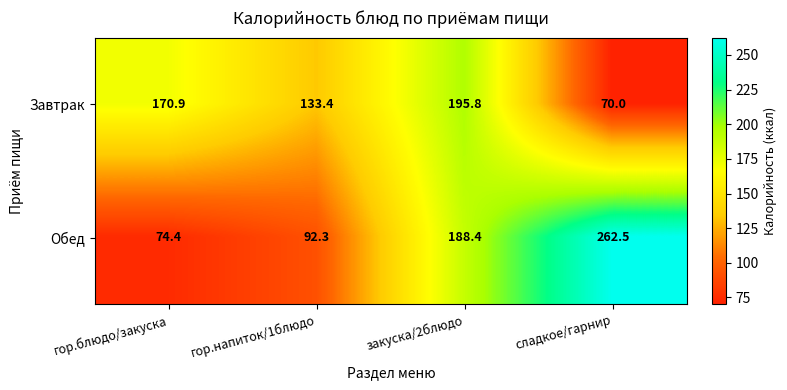

Which series has the widest spread of values?

Обед